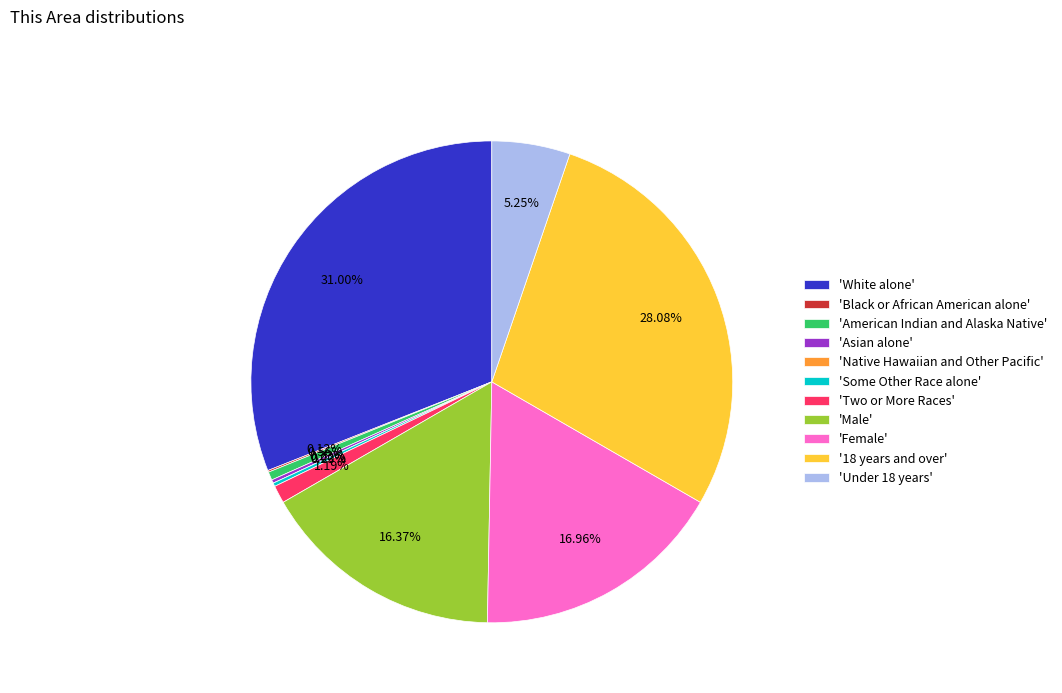

To the nearest percent, what percentage of the pie is Under 18 years?

5%